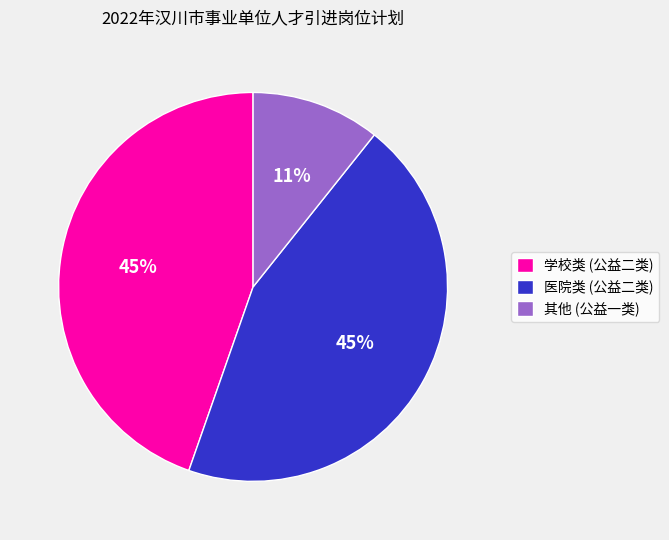

How many segments does this pie chart have?

3